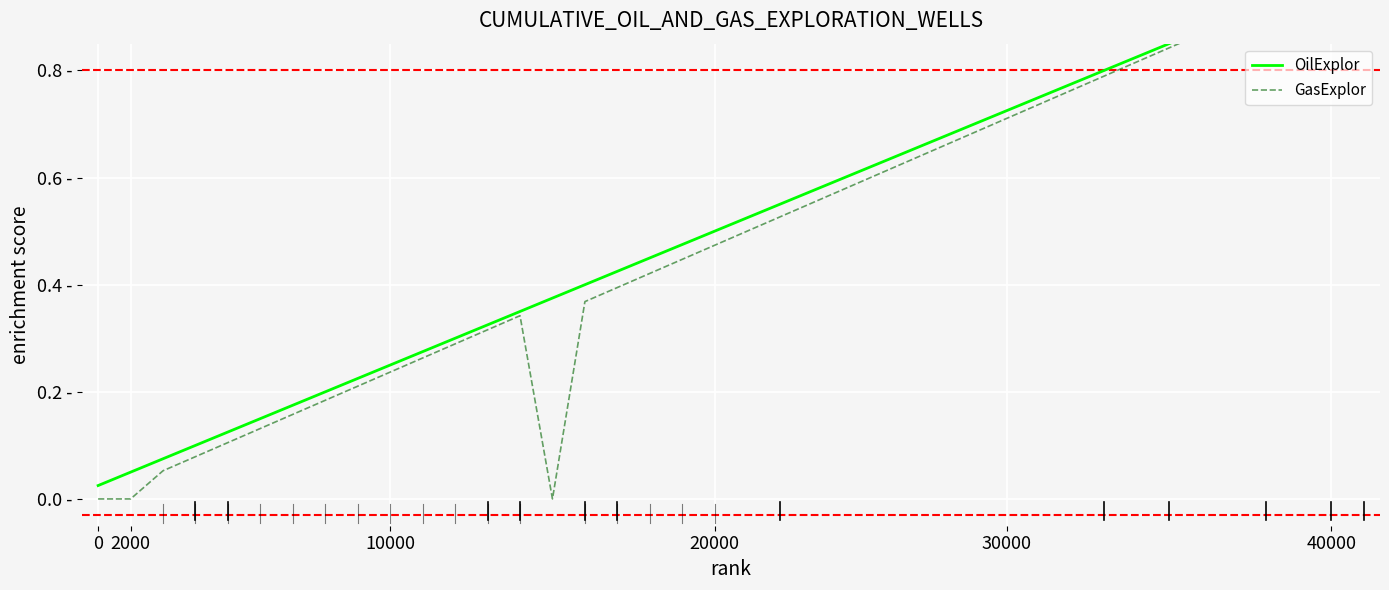

What is the difference between the OilExplor values at 36 and 27?

0.2